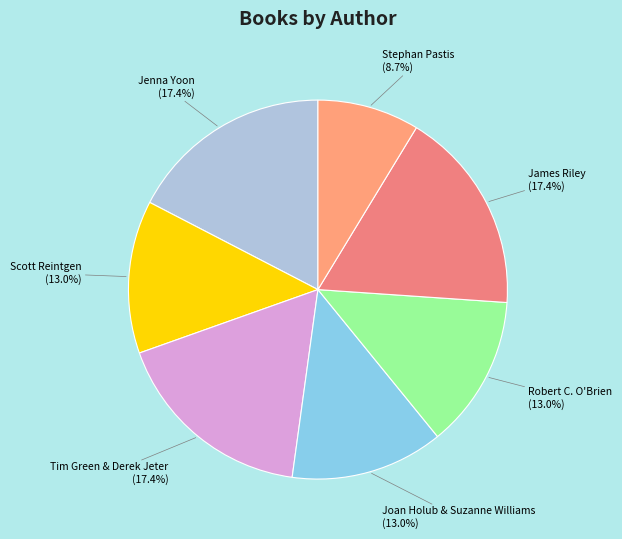

To the nearest percent, what portion does Robert C. O'Brien represent?

13%